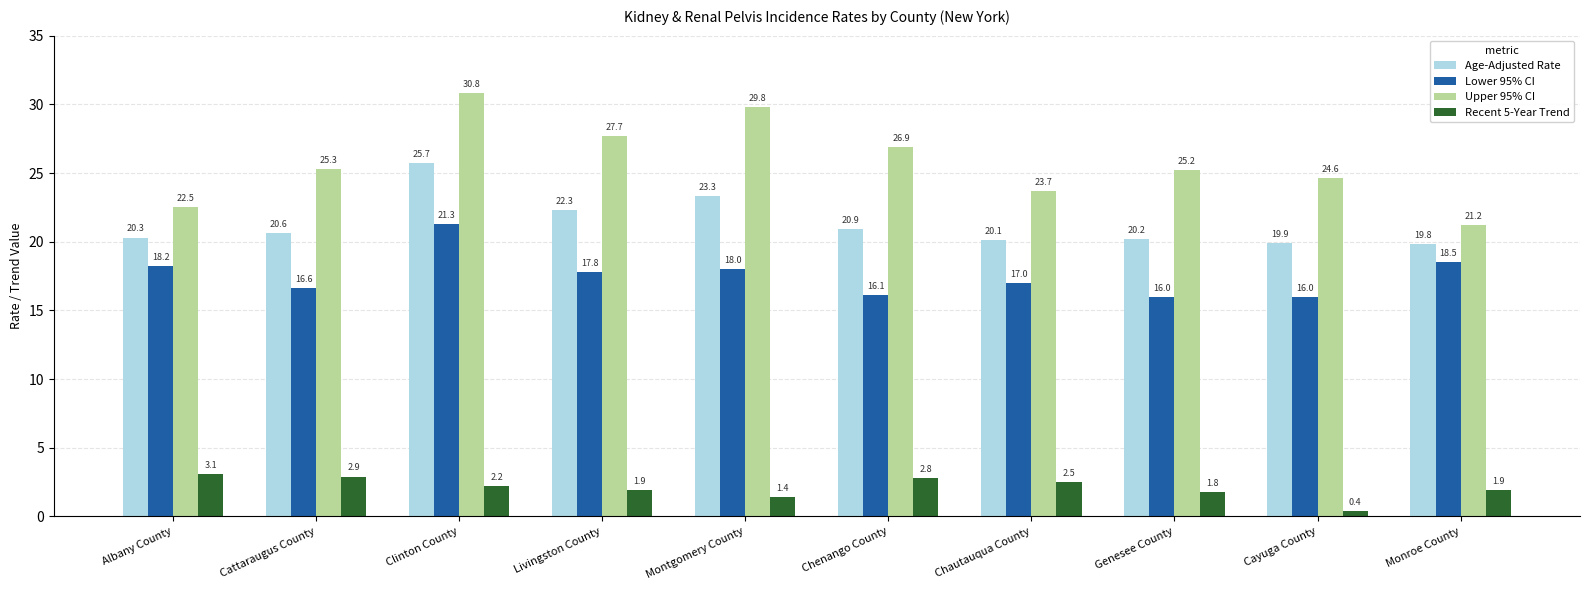

Reading left to right, list all the values displayed in this chart.

Age-Adjusted Rate: Albany County=20.3	Cattaraugus County=20.6	Clinton County=25.7	Livingston County=22.3	Montgomery County=23.3	Chenango County=20.9	Chautauqua County=20.1	Genesee County=20.2	Cayuga County=19.9	Monroe County=19.8
Lower 95% CI: Albany County=18.2	Cattaraugus County=16.6	Clinton County=21.3	Livingston County=17.8	Montgomery County=18.0	Chenango County=16.1	Chautauqua County=17.0	Genesee County=16.0	Cayuga County=16.0	Monroe County=18.5
Upper 95% CI: Albany County=22.5	Cattaraugus County=25.3	Clinton County=30.8	Livingston County=27.7	Montgomery County=29.8	Chenango County=26.9	Chautauqua County=23.7	Genesee County=25.2	Cayuga County=24.6	Monroe County=21.2
Recent 5-Year Trend: Albany County=3.1	Cattaraugus County=2.9	Clinton County=2.2	Livingston County=1.9	Montgomery County=1.4	Chenango County=2.8	Chautauqua County=2.5	Genesee County=1.8	Cayuga County=0.4	Monroe County=1.9